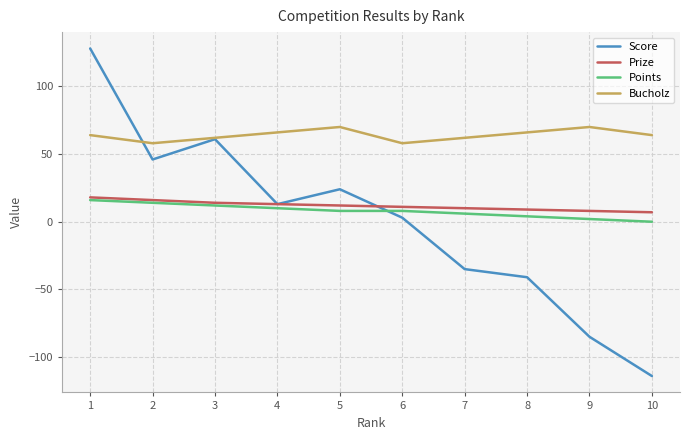

How many lines are shown in the chart?

4